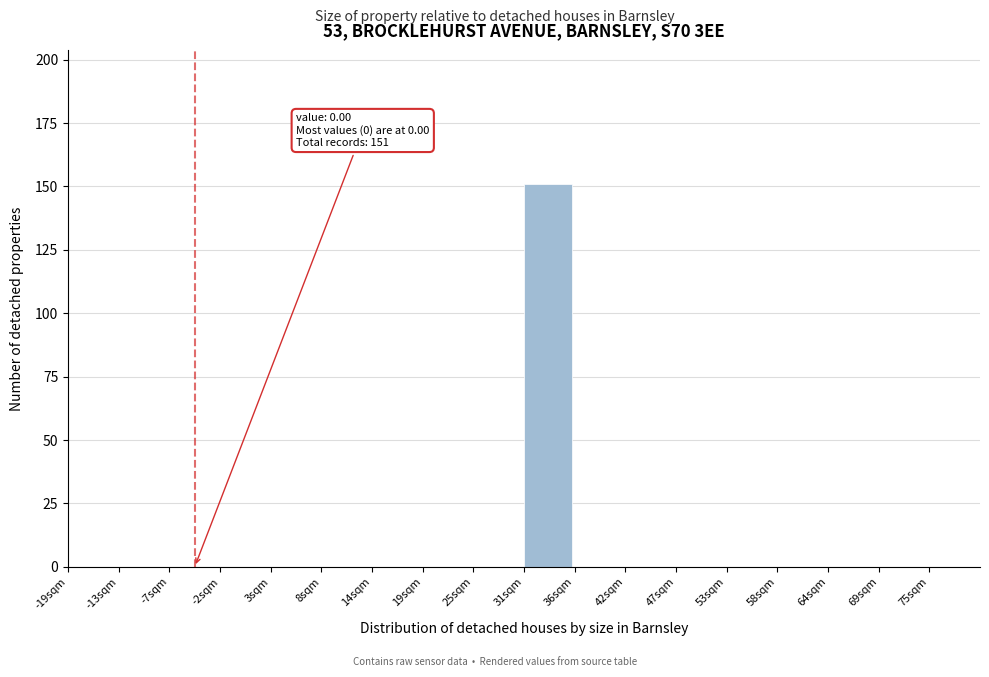

Reading left to right, transcribe all the data shown in this chart.

-19sqm=0	-13sqm=0	-7sqm=0	-2sqm=0	3sqm=0	8sqm=0	14sqm=0	19sqm=0	25sqm=0	31sqm=151	36sqm=0	42sqm=0	47sqm=0	53sqm=0	58sqm=0	64sqm=0	69sqm=0	75sqm=0